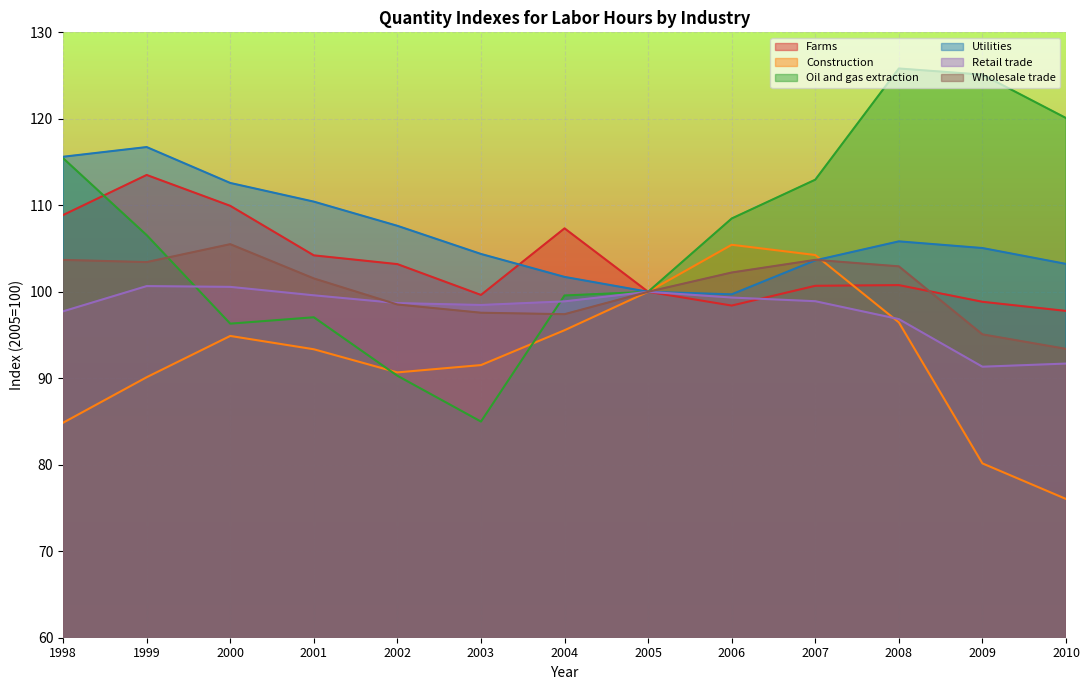

Which series ends up on top after the final intersection of Retail trade and Construction?

Retail trade